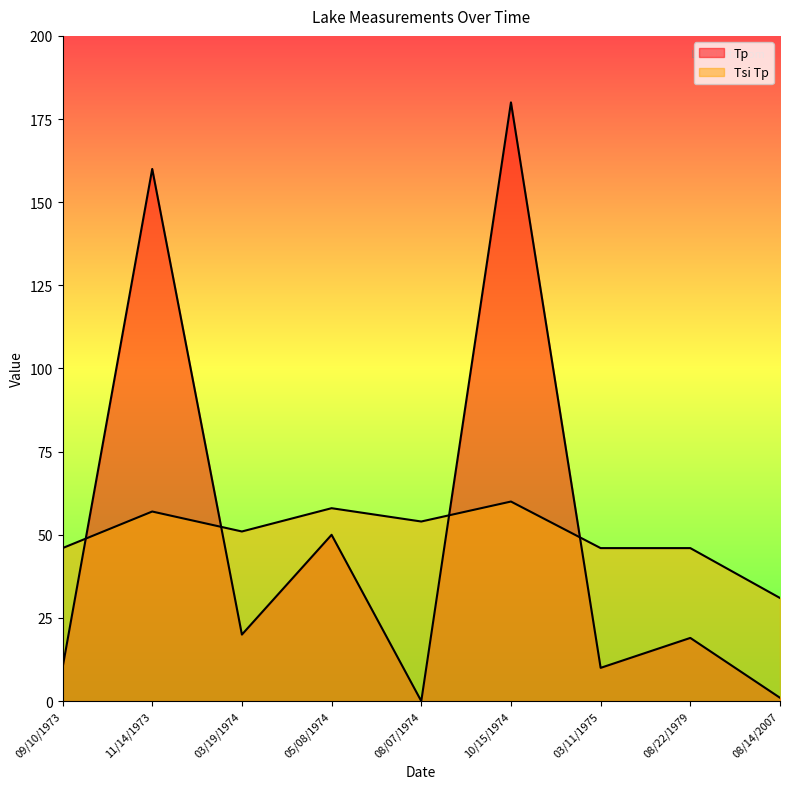

Where does the Tsi Tp series first go above 51?

11/14/1973